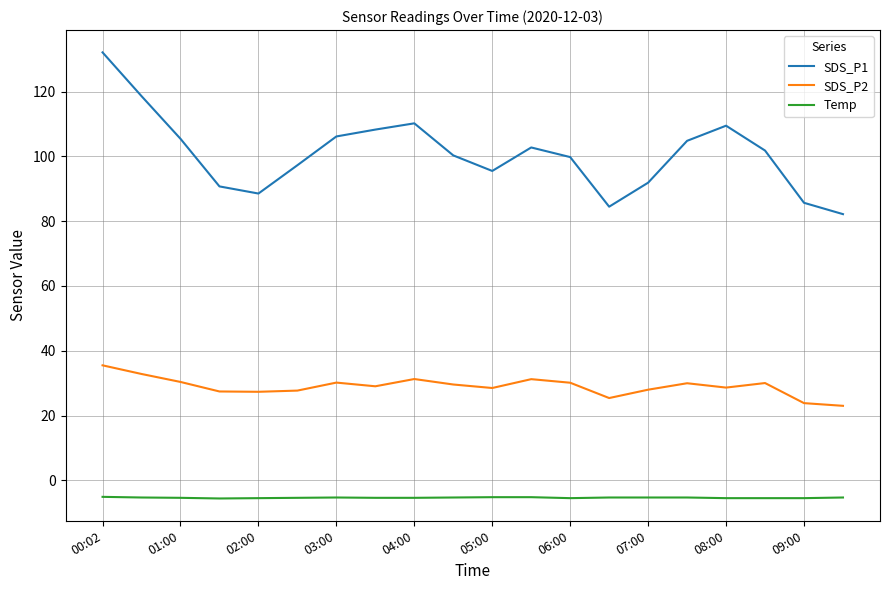

List the series in order of their peak value, highest first.

SDS_P1, SDS_P2, Temp